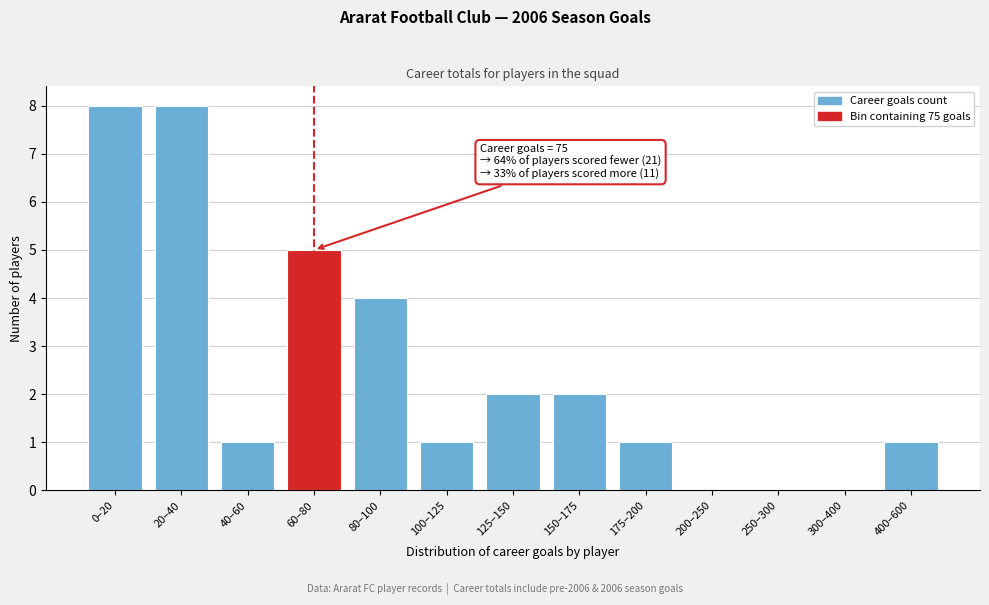

Reading right to left, extract all data points from this chart.

400–600=1	300–400=0	250–300=0	200–250=0	175–200=1	150–175=2	125–150=2	100–125=1	80–100=4	60–80=5	40–60=1	20–40=8	0–20=8